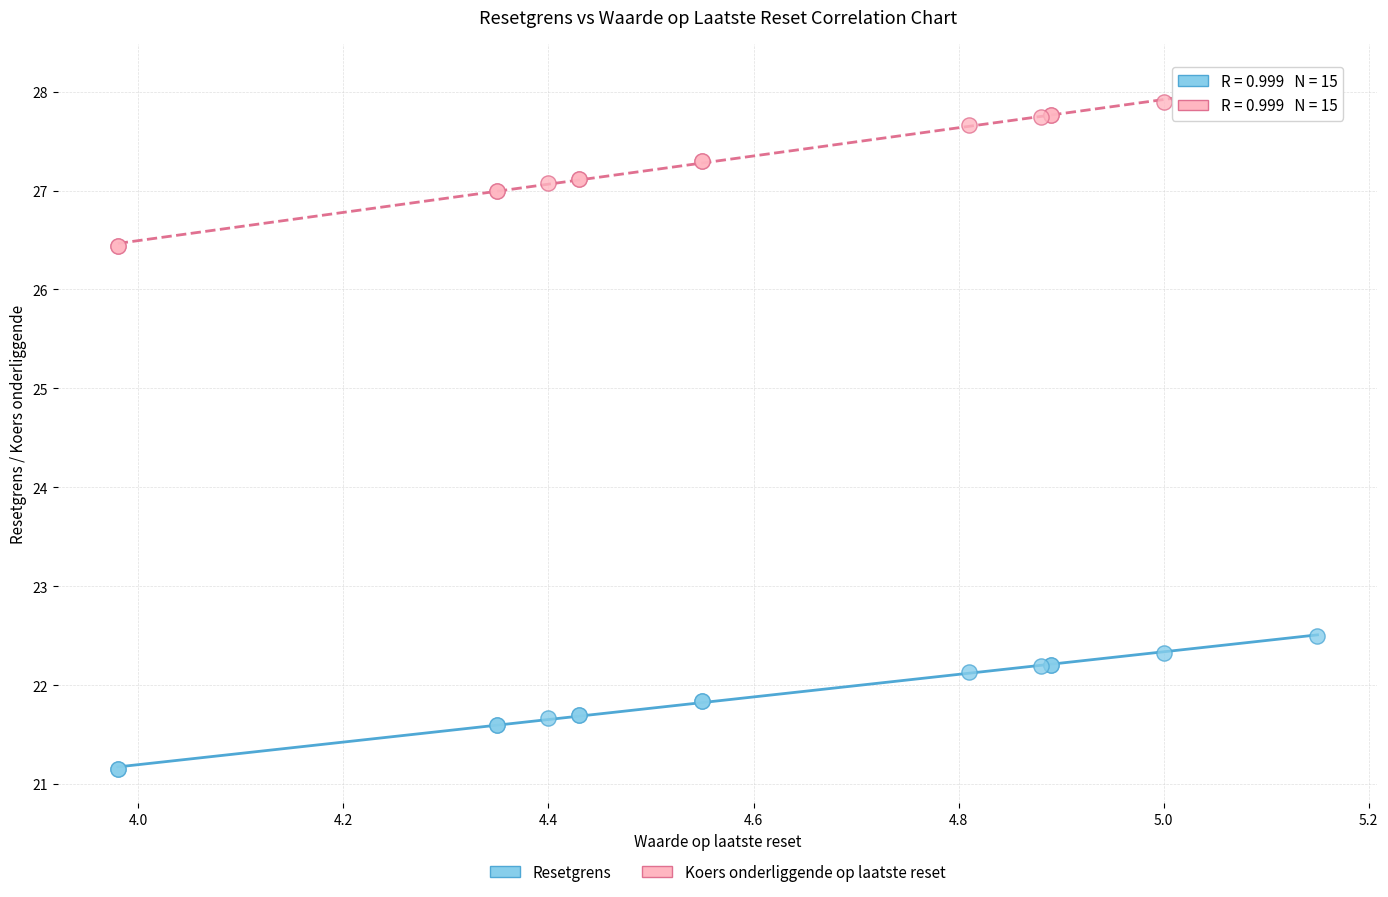

What are all the series names shown in the legend?

Resetgrens, Koers onderliggende op laatste reset